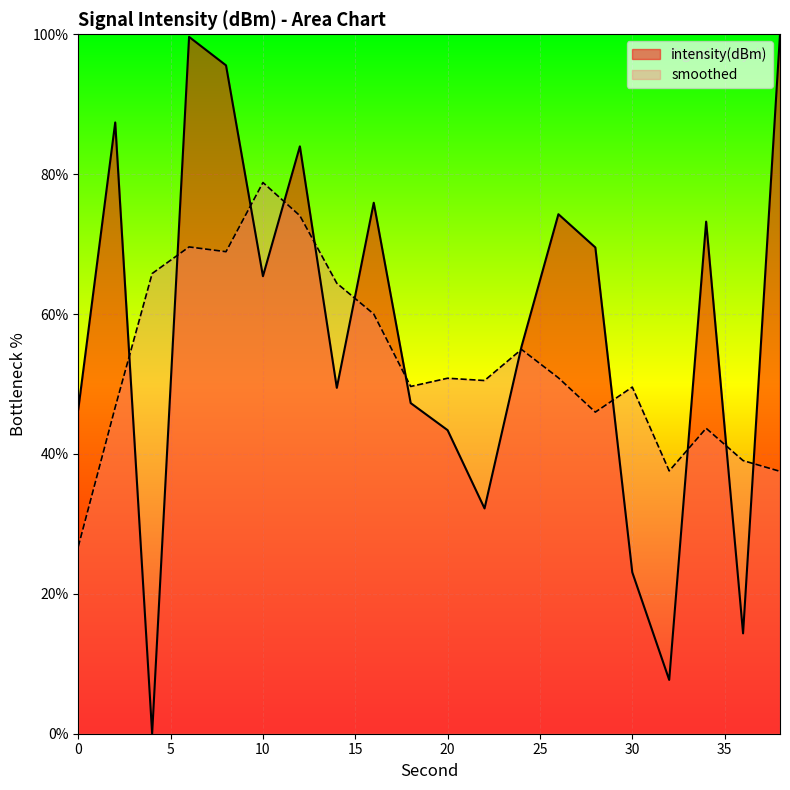

Reading right to left, transcribe all the data shown in this chart.

100.0	14.3	73.2	7.7	23.1	69.5	74.3	55.3	32.2	43.4	47.3	75.9	49.5	84.0	65.4	95.6	99.6	0.0	87.4	46.4